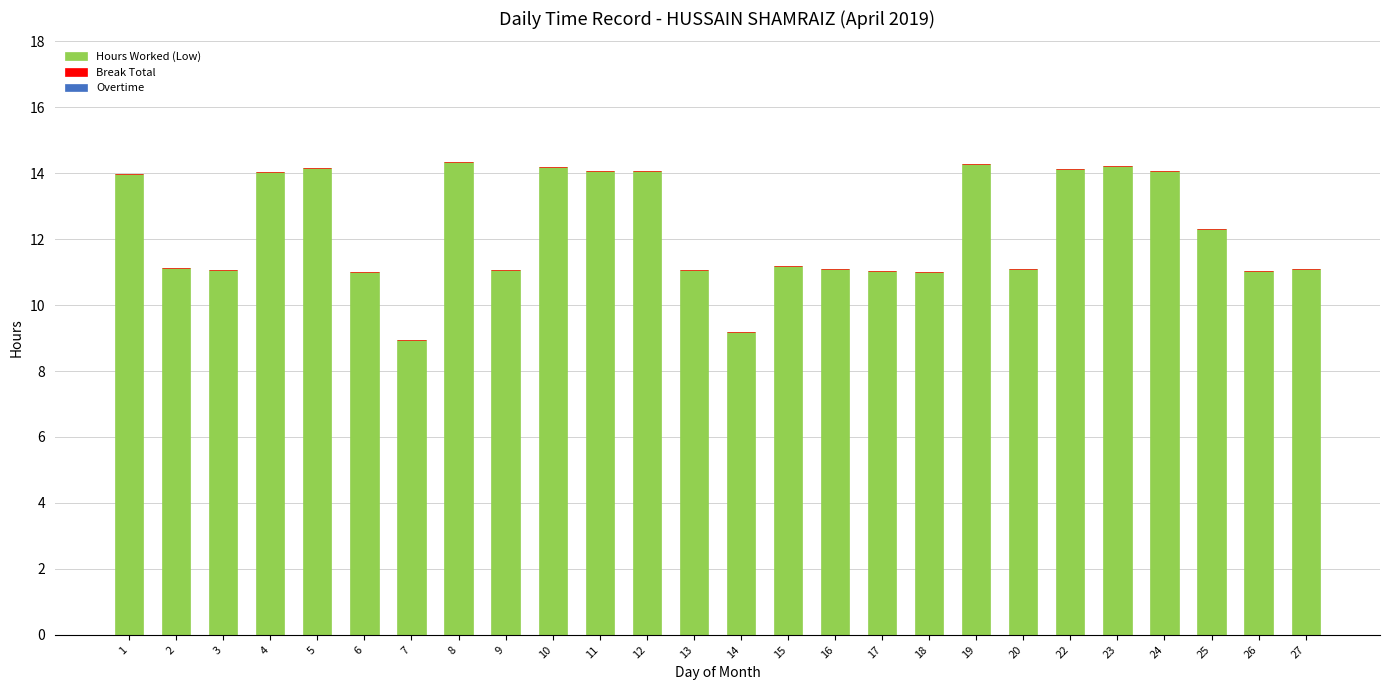

Approximately how many times larger is the value at 5 compared to 7?

1.6